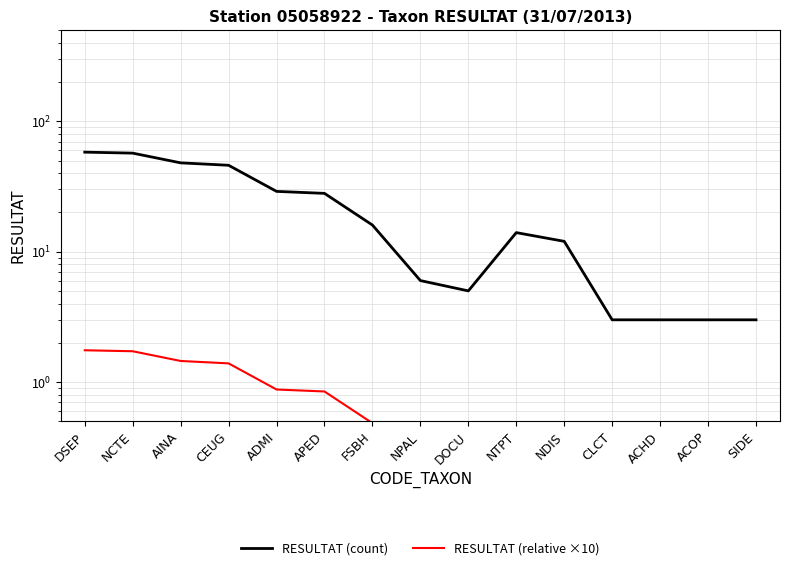

True or false: RESULTAT (relative ×10) has a value of 0.7 at NTPT.

False